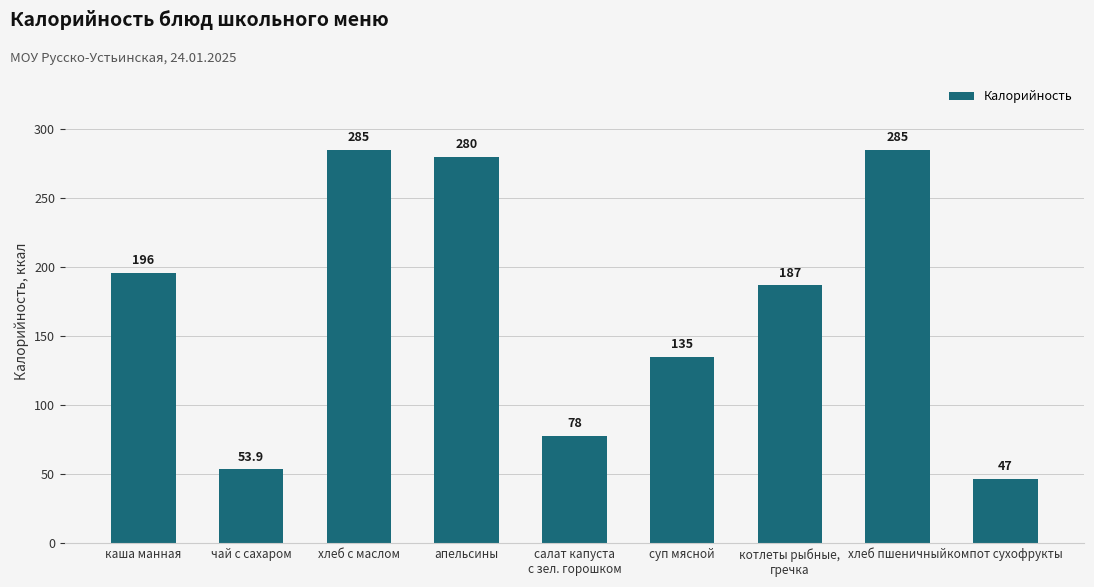

What is the ratio of the value at котлеты рыбные,
гречка to the value at салат капуста
с зел. горошком?

2.4